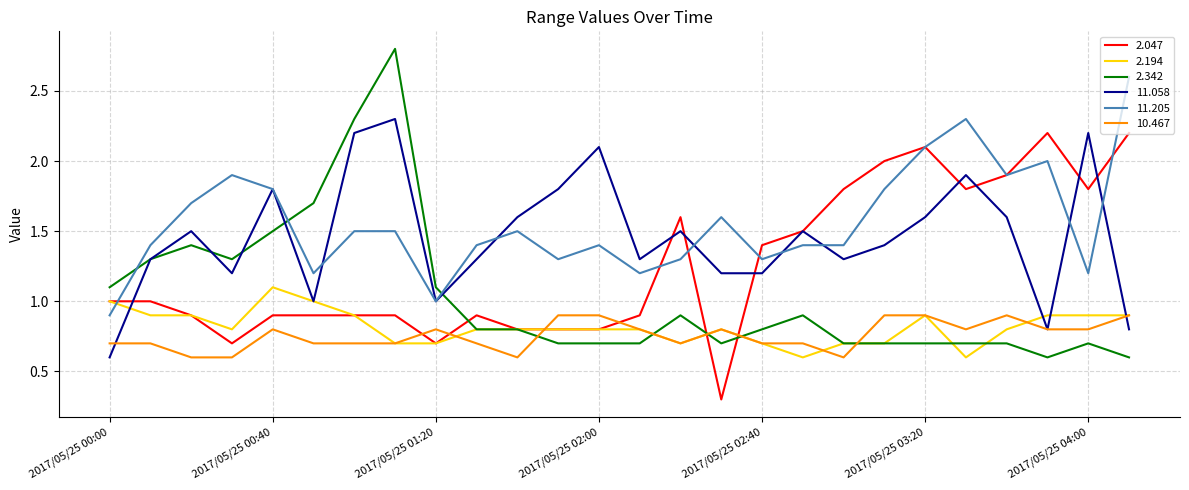

What is the minimum value shown in the chart?

0.3